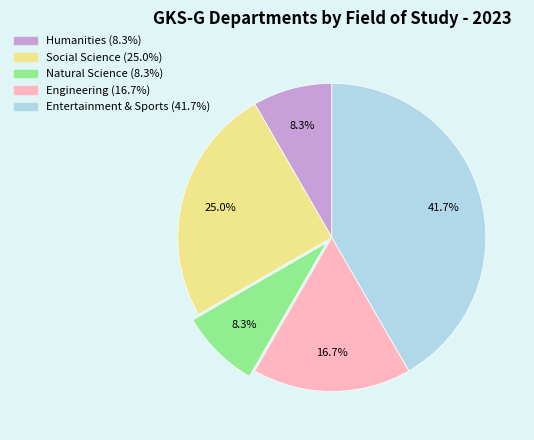

To the nearest percent, what portion does Humanities represent?

8%